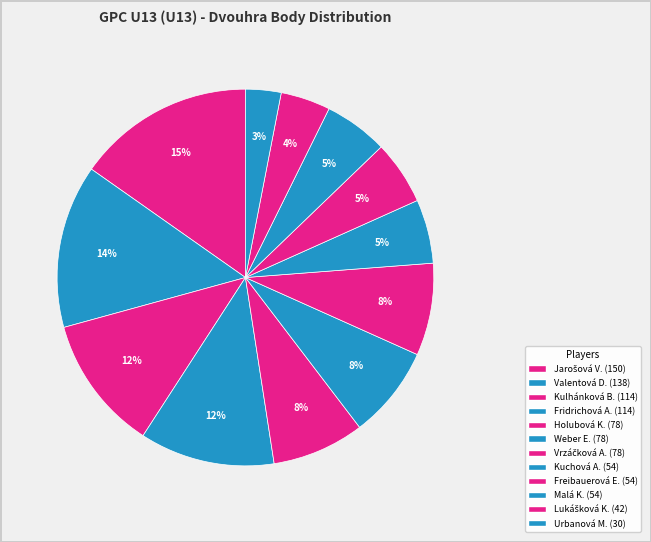

Rank the categories by value from highest to lowest.

Jarošová Veronika, Valentová Denisa, Kulhánková Barbora, Fridrichová Adéla, Holubová Kateřina, Weber Eva Pavlina, Vrzáčková Adéla, Kuchová Anna, Freibauerová Evelína, Malá Kateřina, Lukášková Kateřina, Urbanová Martina